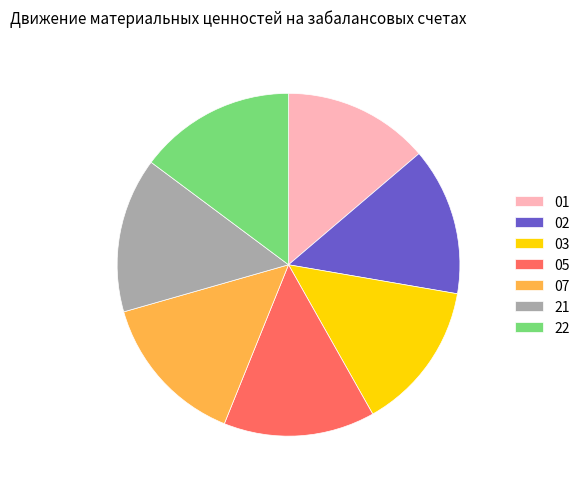

Is there any slice that represents more than half of the pie?

No